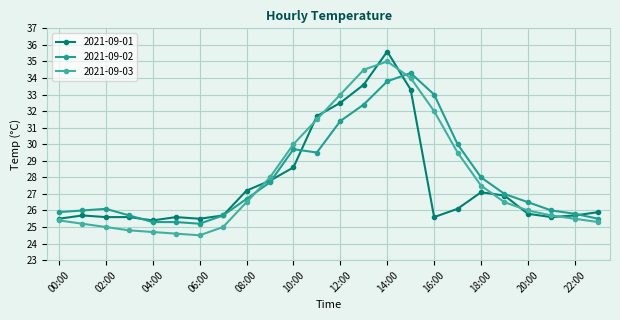

Does the chart have visible grid lines?

Yes